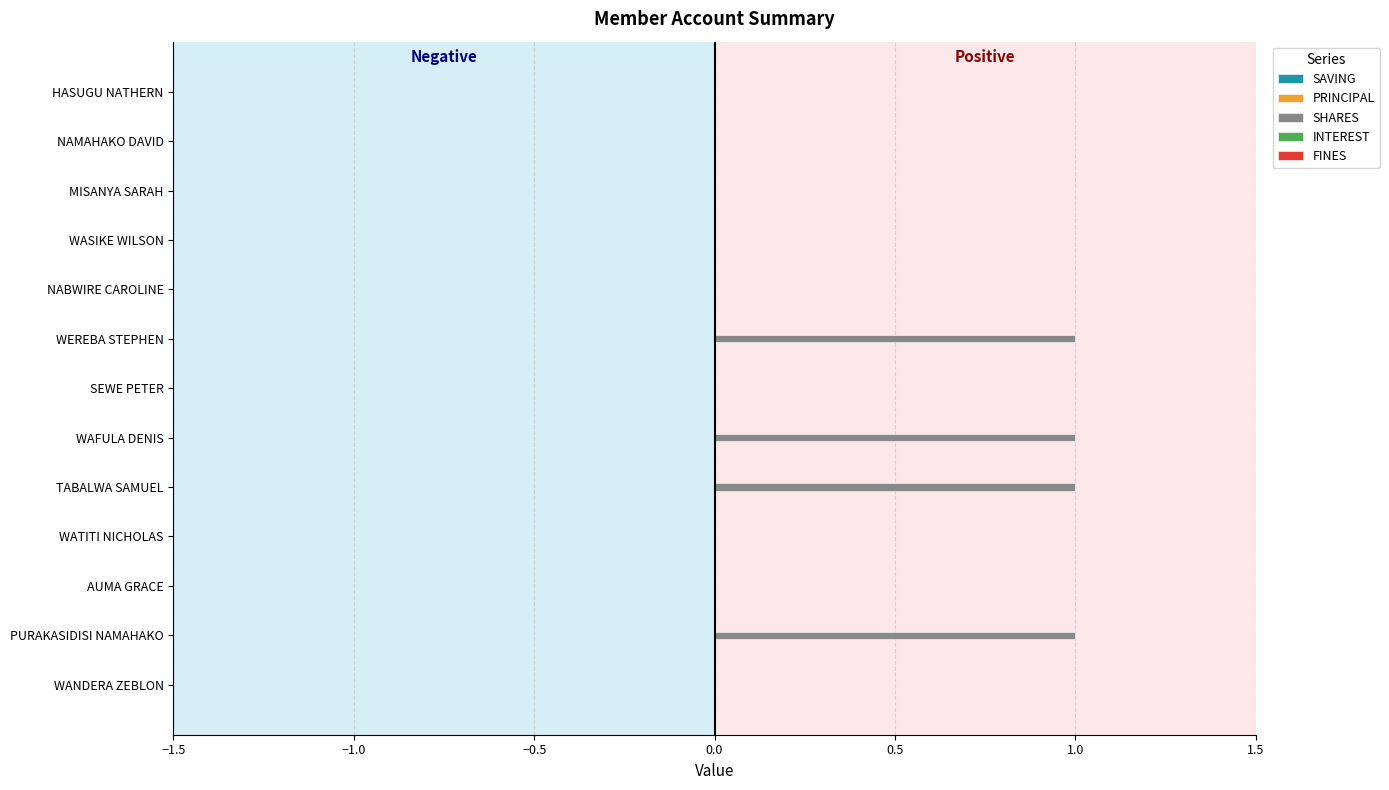

What is the sum of all values?

4